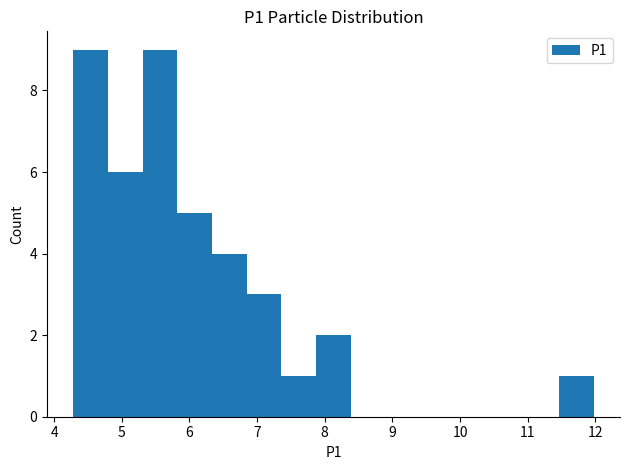

Reading left to right, transcribe this chart: for each bar, give the range it covers on the x-axis and its height. Neither the bar edges nor the heights are printed on the chart, so give them approximately, as read against the axes.

4.3 to 4.8: 9
4.8 to 5.3: 6
5.3 to 5.8: 9
5.8 to 6.3: 5
6.3 to 6.8: 4
6.8 to 7.4: 3
7.4 to 7.9: 1
7.9 to 8.4: 2
8.4 to 8.9: 0
8.9 to 9.4: 0
9.4 to 9.9: 0
9.9 to 10.4: 0
10.4 to 11.0: 0
11.0 to 11.5: 0
11.5 to 12.0: 1